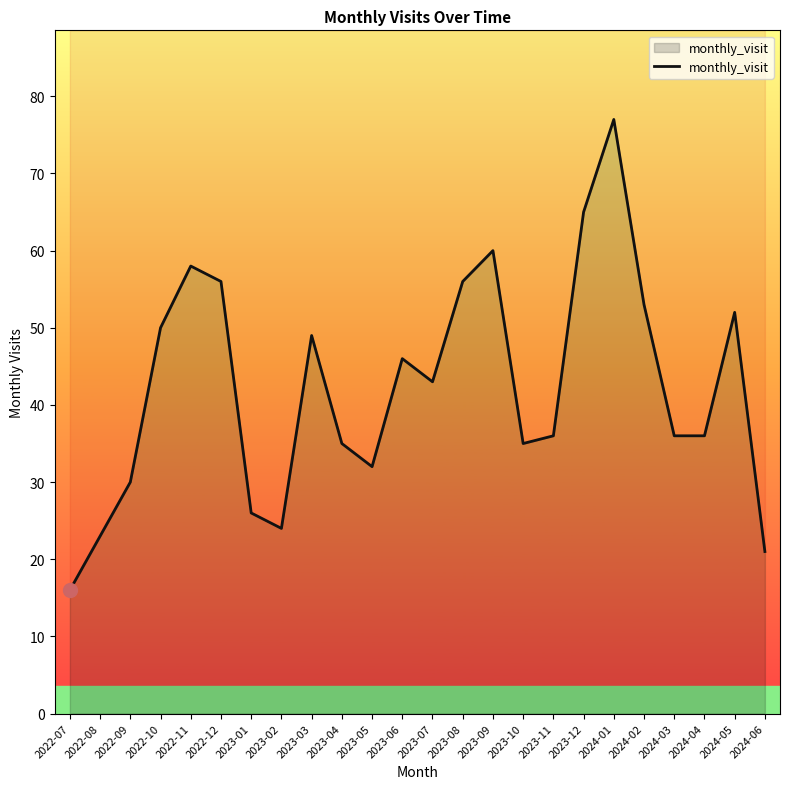

How many points are higher than both their immediate neighbors (excluding endpoints)?

6